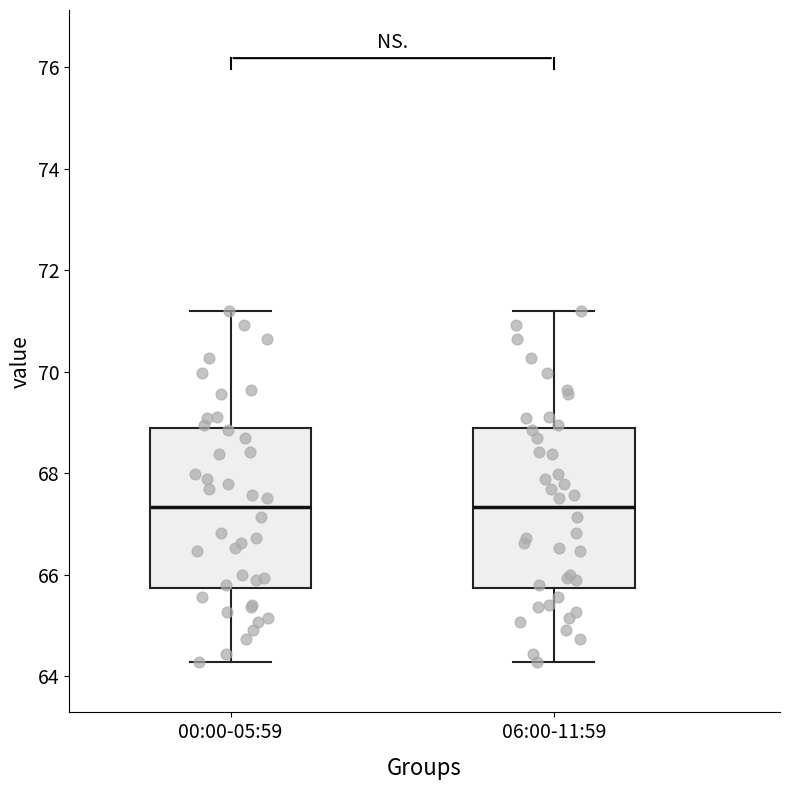

Reading left to right, read every box against the y-axis: the position of its median line, the range the box covers, and the ends of its whiskers. The values are not printed on the chart, so give them approximately, as read against the axis.

00:00-05:59: median 67.4, box 65.8 to 68.8, whiskers 64.2 to 71.2
06:00-11:59: median 67.4, box 65.8 to 68.8, whiskers 64.2 to 71.2